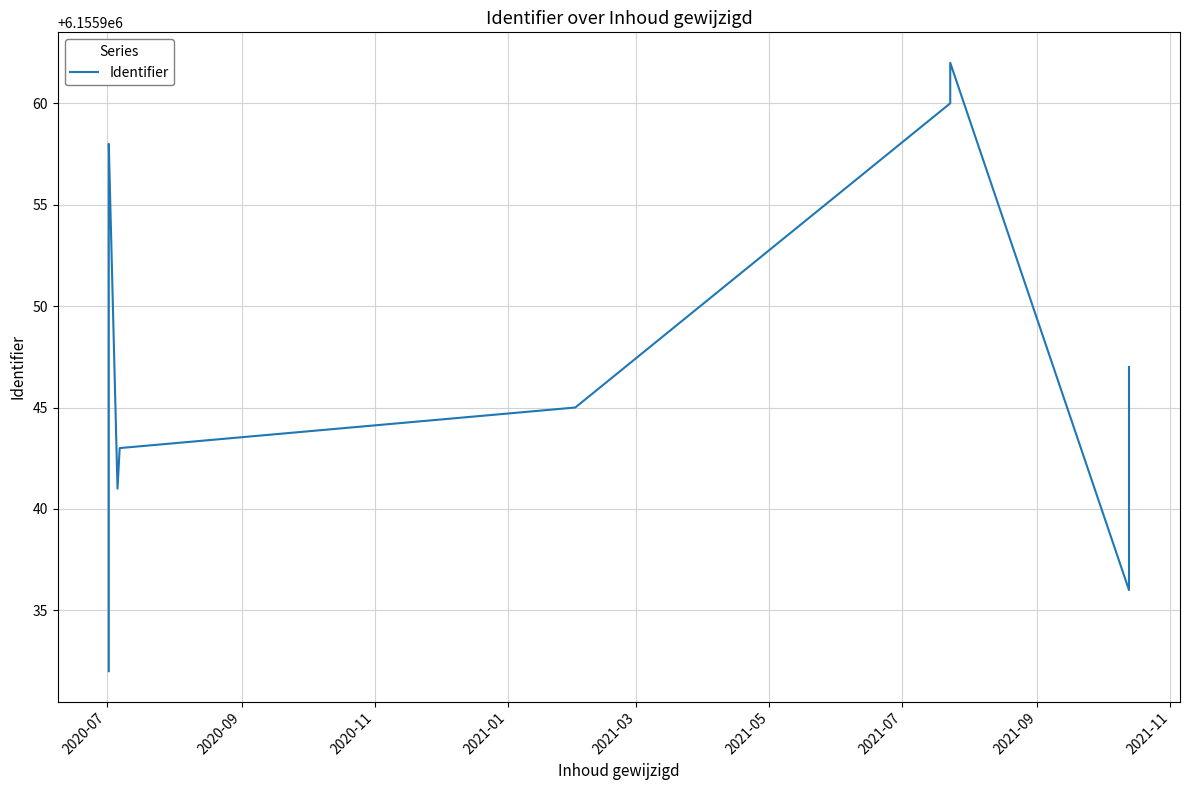

Reading right to left, transcribe all the data shown in this chart.

6155947	6155936	6155962	6155960	6155945	6155943	6155941	6155958	6155956	6155954	6155953	6155950	6155937	6155932